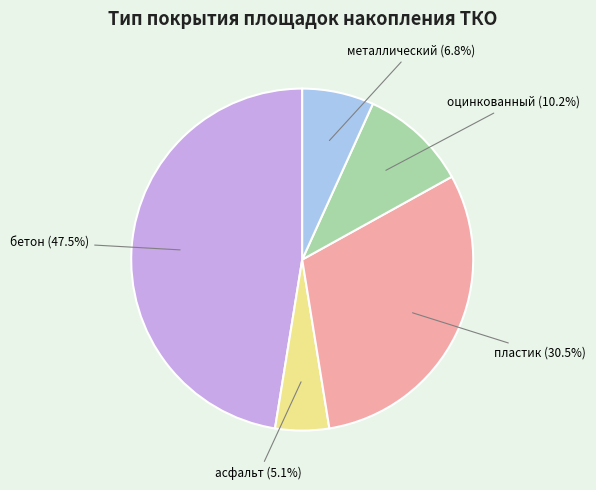

Count the number of slices in the pie.

5